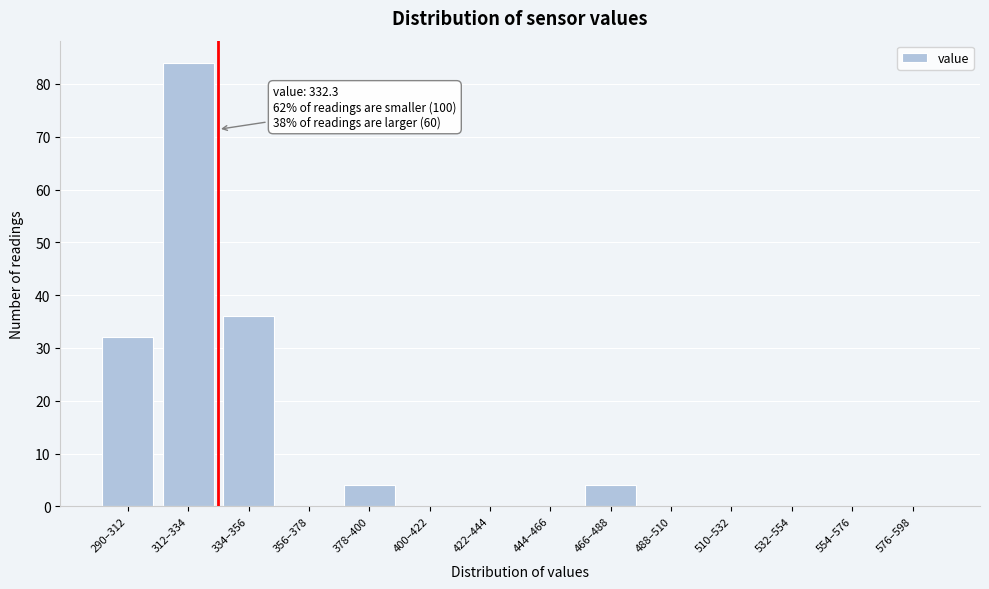

Reading left to right, extract all data points from this chart.

290–312=32	312–334=84	334–356=36	356–378=0	378–400=4	400–422=0	422–444=0	444–466=0	466–488=4	488–510=0	510–532=0	532–554=0	554–576=0	576–598=0